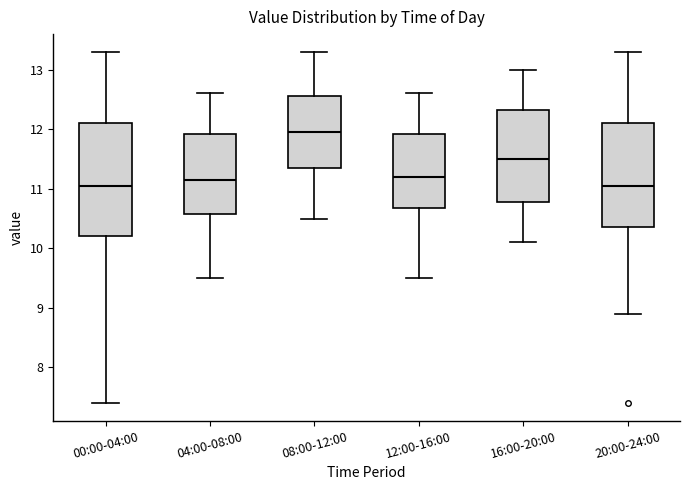

Reading left to right, read every box against the y-axis: the position of its median line, the range the box covers, and the ends of its whiskers. The values are not printed on the chart, so give them approximately, as read against the axis.

00:00-04:00: median 11.1, box 10.2 to 12.1, whiskers 7.4 to 13.3
04:00-08:00: median 11.2, box 10.6 to 11.9, whiskers 9.5 to 12.6
08:00-12:00: median 12.0, box 11.4 to 12.6, whiskers 10.5 to 13.3
12:00-16:00: median 11.2, box 10.7 to 11.9, whiskers 9.5 to 12.6
16:00-20:00: median 11.5, box 10.8 to 12.3, whiskers 10.1 to 13.0
20:00-24:00: median 11.1, box 10.4 to 12.1, whiskers 8.9 to 13.3